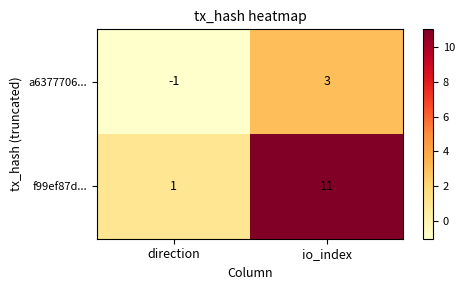

Which series has the widest spread of values?

f99ef87d...